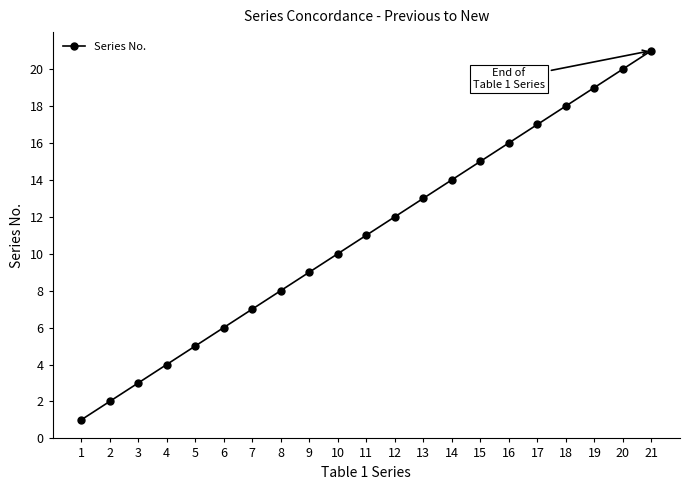

How many lines are shown in the chart?

1